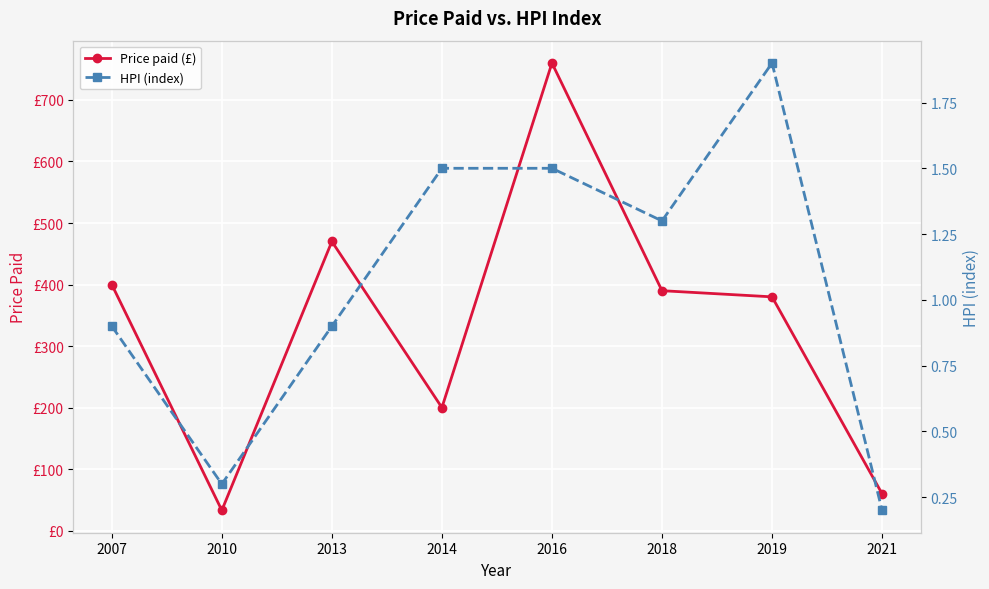

Reading right to left, list all the values displayed in this chart.

Price paid (£): 60.0	380.0	390.0	760.0	200.0	470.0	33.0	400.0
HPI (index): 0.2	1.9	1.3	1.5	1.5	0.9	0.3	0.9